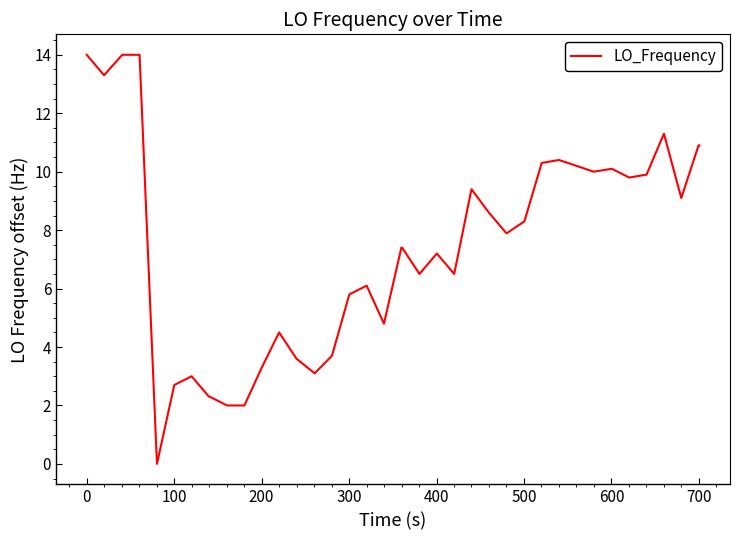

What is the difference between the maximum and minimum values?

14.0